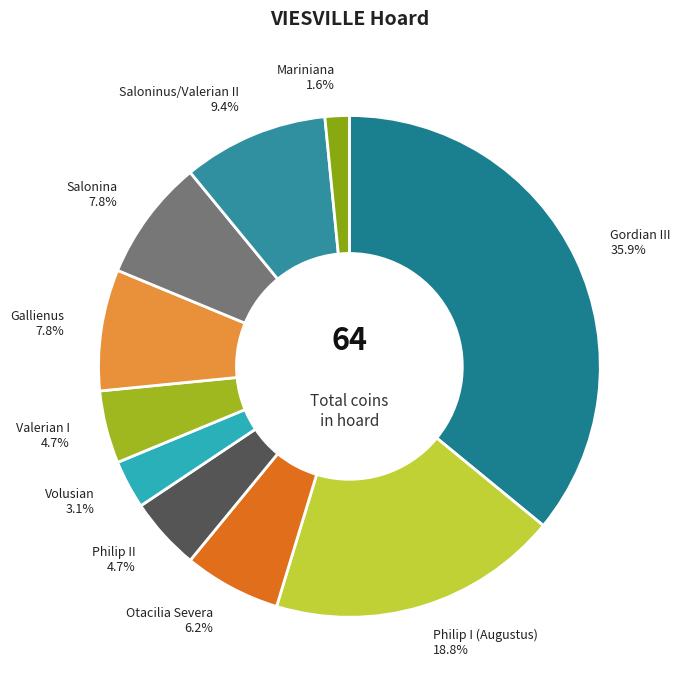

What percentage do Philip II and Otacilia Severa together represent?

10.9%